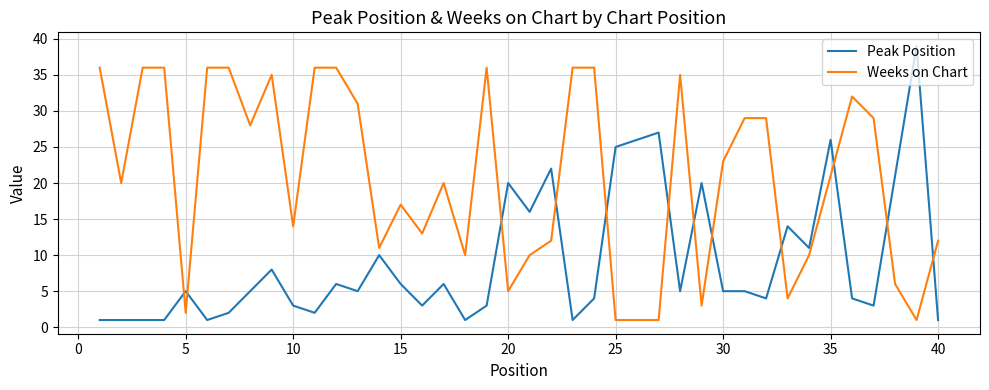

Reading left to right, what are all the values shown in this chart?

Peak Position: 1	1	1	1	5	1	2	5	8	3	2	6	5	10	6	3	6	1	3	20	16	22	1	4	25	26	27	5	20	5	5	4	14	11	26	4	3	21	39	1
Weeks on Chart: 36	20	36	36	2	36	36	28	35	14	36	36	31	11	17	13	20	10	36	5	10	12	36	36	1	1	1	35	3	23	29	29	4	10	21	32	29	6	1	12